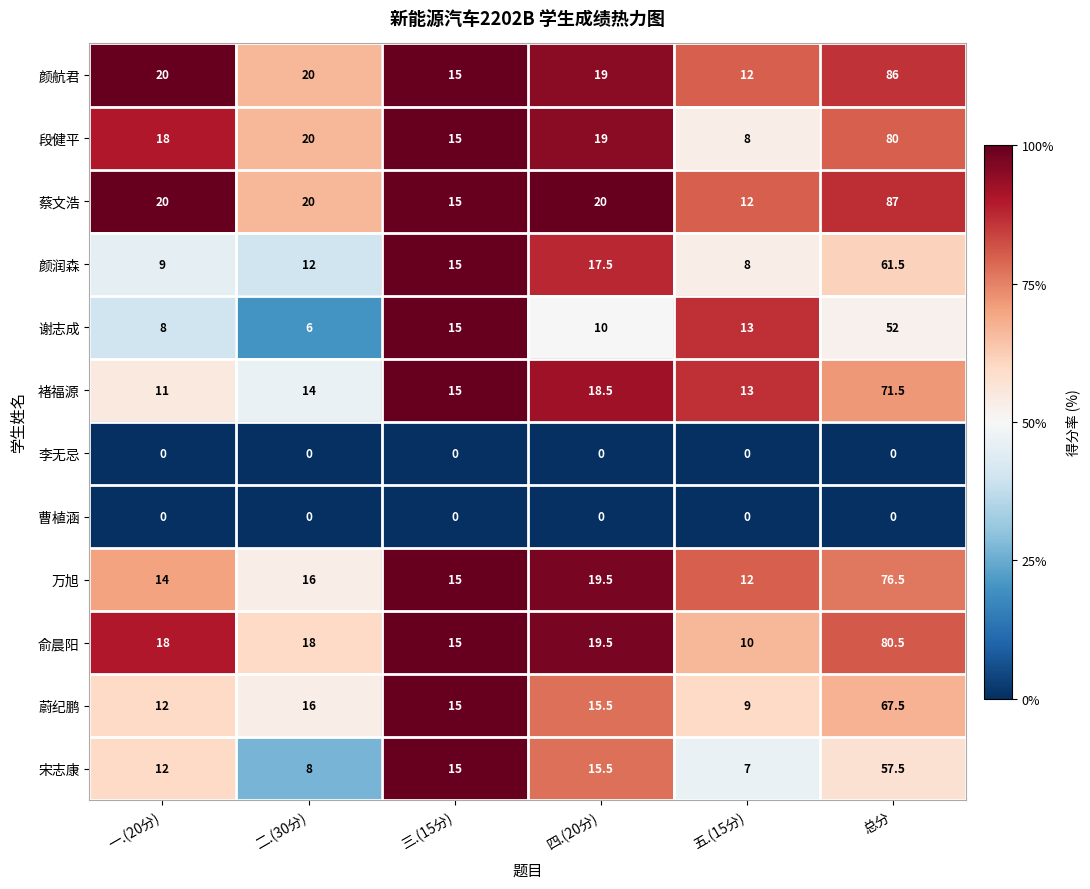

Between 二.(30分) and 三.(15分), which series saw the biggest shift?

谢志成